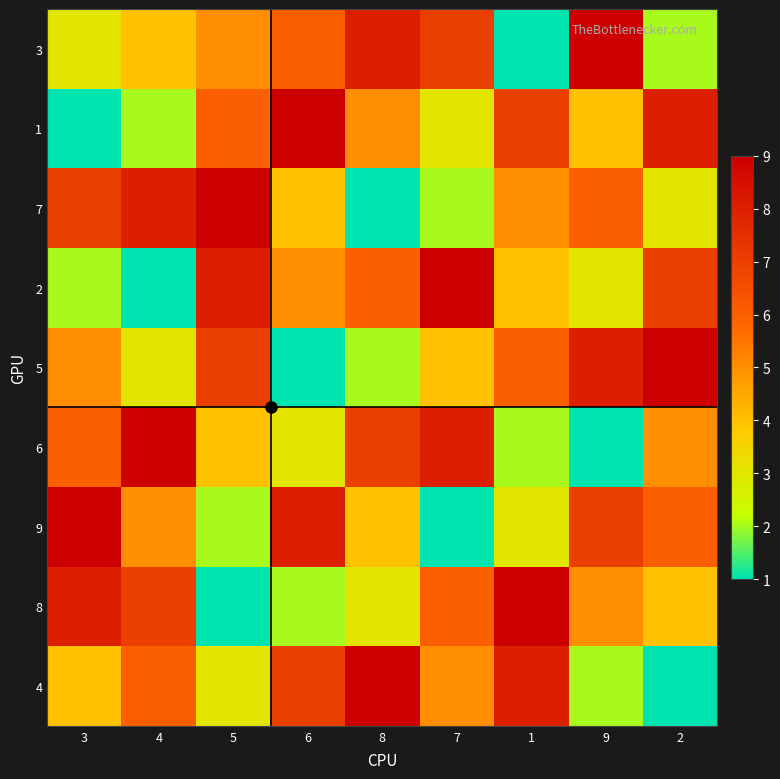

Reading left to right, list all the values displayed in this chart.

3: 3=3	4=4	5=5	6=6	8=8	7=7	1=1	9=9	2=2
1: 3=1	4=2	5=6	6=9	8=5	7=3	1=7	9=4	2=8
7: 3=7	4=8	5=9	6=4	8=1	7=2	1=5	9=6	2=3
2: 3=2	4=1	5=8	6=5	8=6	7=9	1=4	9=3	2=7
5: 3=5	4=3	5=7	6=1	8=2	7=4	1=6	9=8	2=9
6: 3=6	4=9	5=4	6=3	8=7	7=8	1=2	9=1	2=5
9: 3=9	4=5	5=2	6=8	8=4	7=1	1=3	9=7	2=6
8: 3=8	4=7	5=1	6=2	8=3	7=6	1=9	9=5	2=4
4: 3=4	4=6	5=3	6=7	8=9	7=5	1=8	9=2	2=1